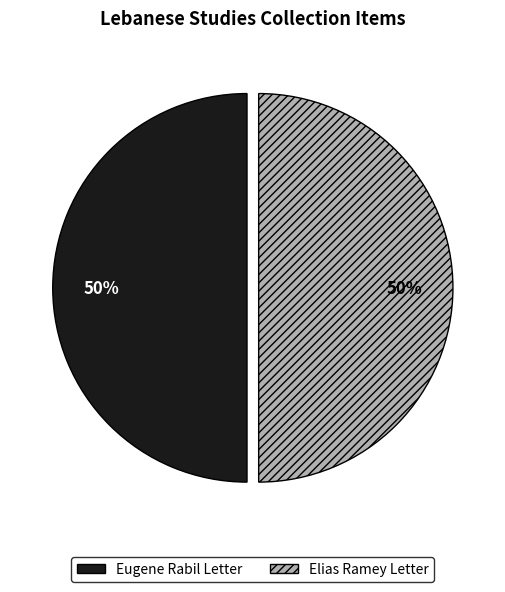

The Eugene Rabil Letter slice represents 43% of the pie. True or false?

False